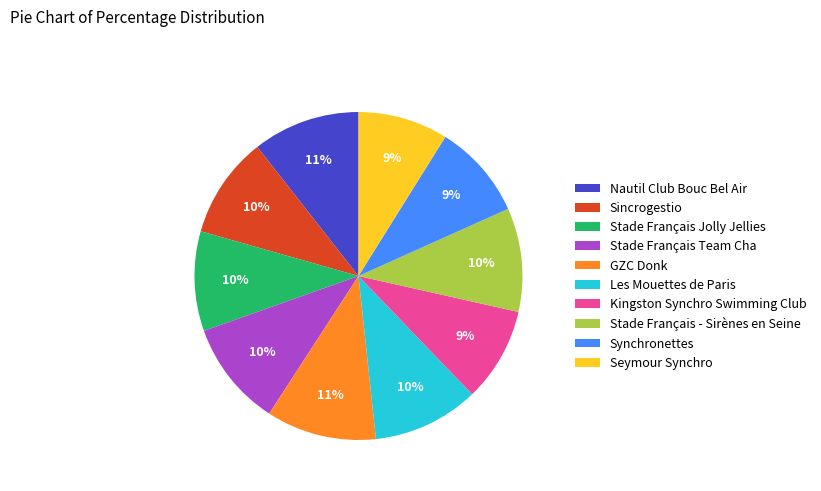

How many slices are in this pie chart?

10